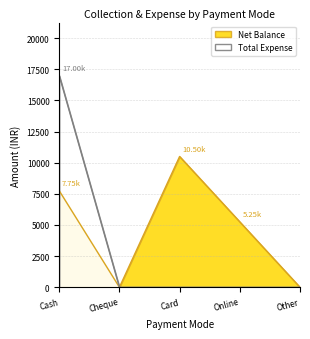

Reading left to right, what are all the values shown in this chart?

Net Balance: Cash=7750	Cheque=0	Card=10500	Online=5250	Other=0
Total Expense: Cash=17000	Cheque=0	Card=0	Online=0	Other=0